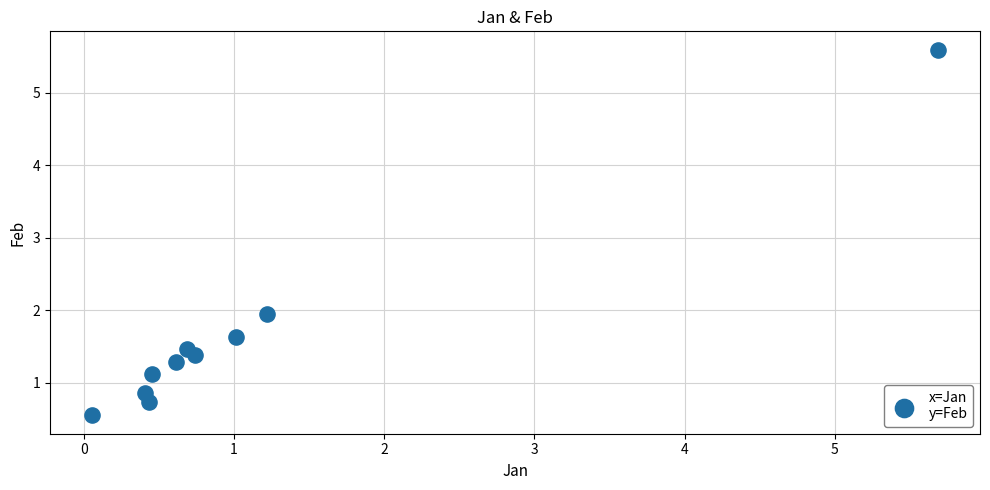

What is the range of Y values (max minus min)?

5.0